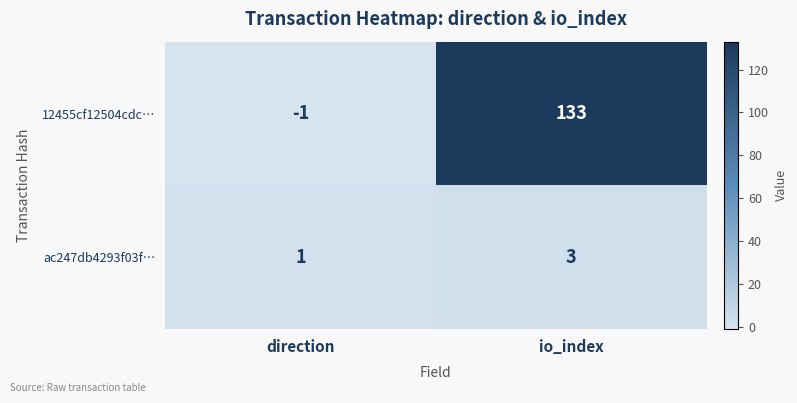

Reading left to right, what are all the values shown in this chart?

12455cf12504cdc…: -1	133
ac247db4293f03f…: 1	3